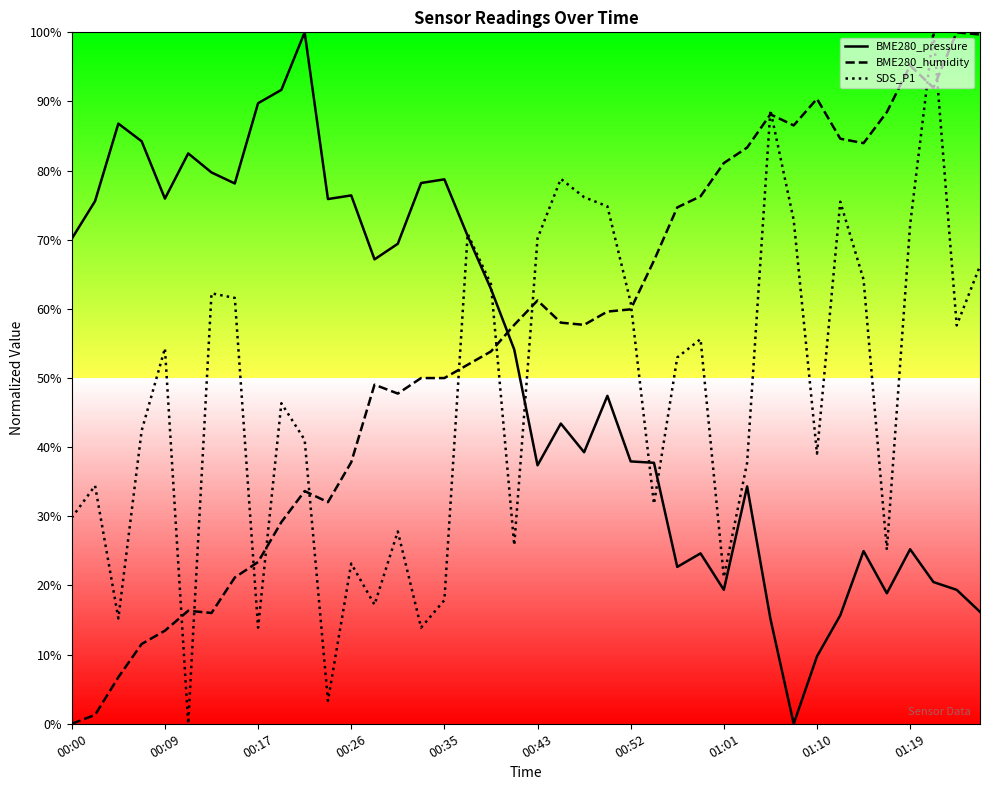

True or false: BME280_humidity and BME280_pressure cross at least once.

True